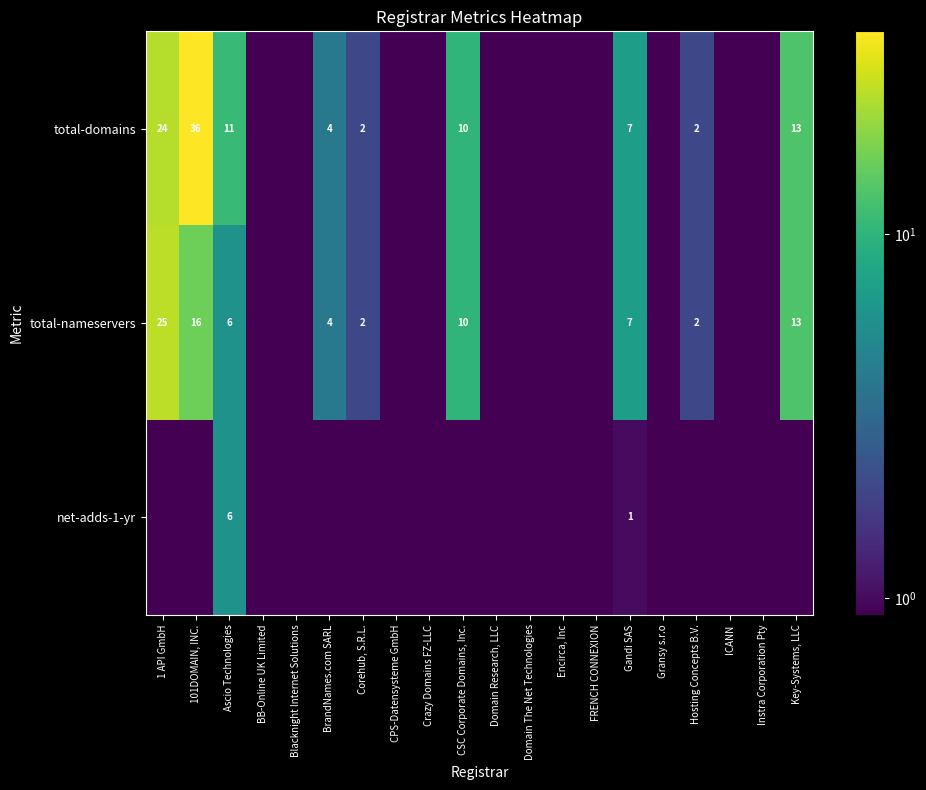

What is the sum of the total-nameservers values at Gandi SAS and Corehub, S.R.L.?

9.0